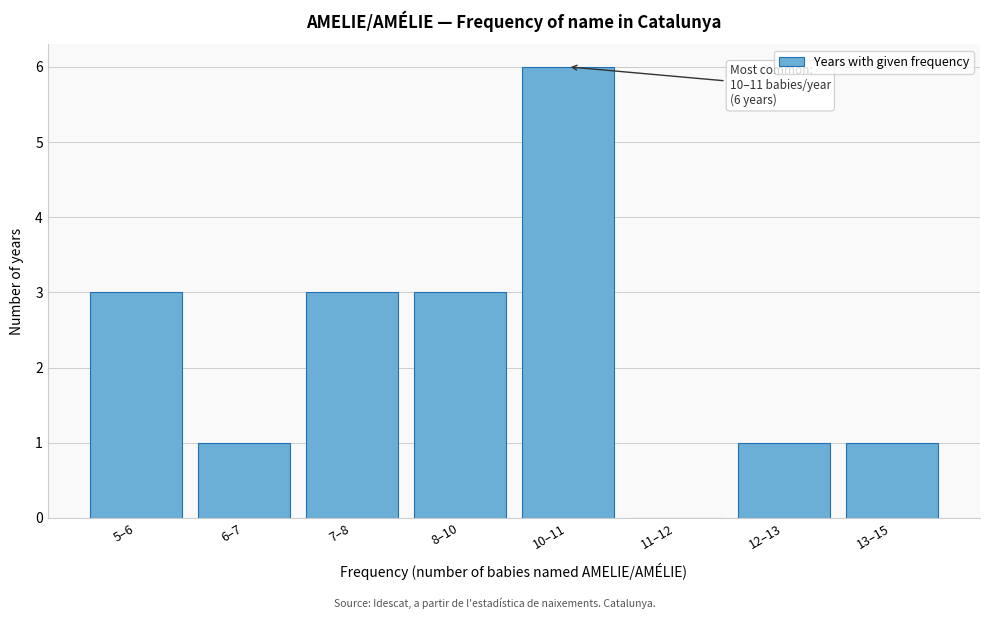

Reading right to left, extract all data points from this chart.

13–15=1	12–13=1	11–12=0	10–11=6	8–10=3	7–8=3	6–7=1	5–6=3